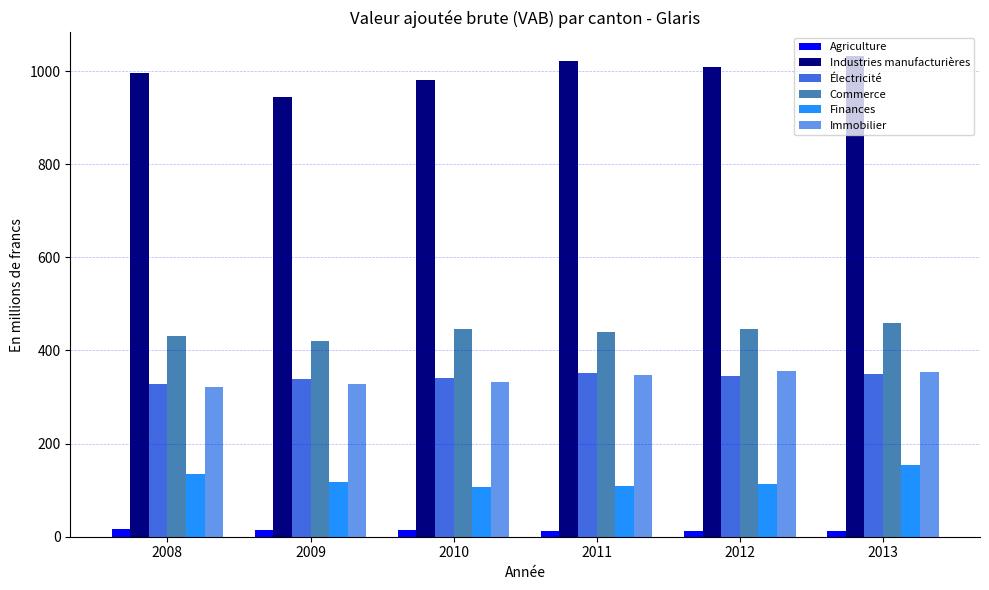

What is the greatest value displayed?

1031.3